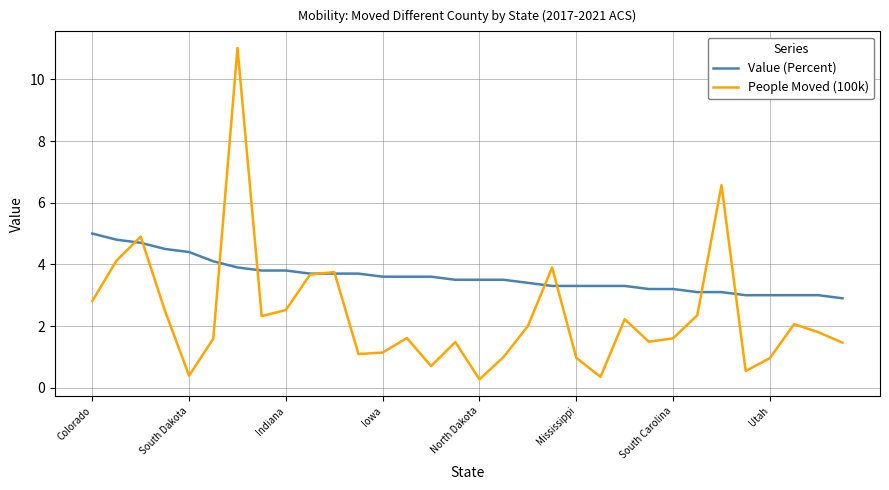

What is the sum of all Value (Percent) values?

115.5